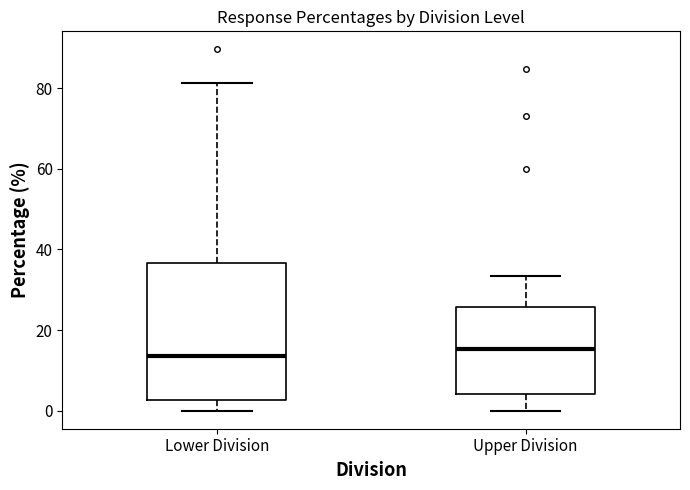

Reading left to right, read every box against the y-axis: the position of its median line, the range the box covers, and the ends of its whiskers. The values are not printed on the chart, so give them approximately, as read against the axis.

Lower Division: median 14, box 2 to 36, whiskers 0 to 82
Upper Division: median 16, box 4 to 26, whiskers 0 to 34